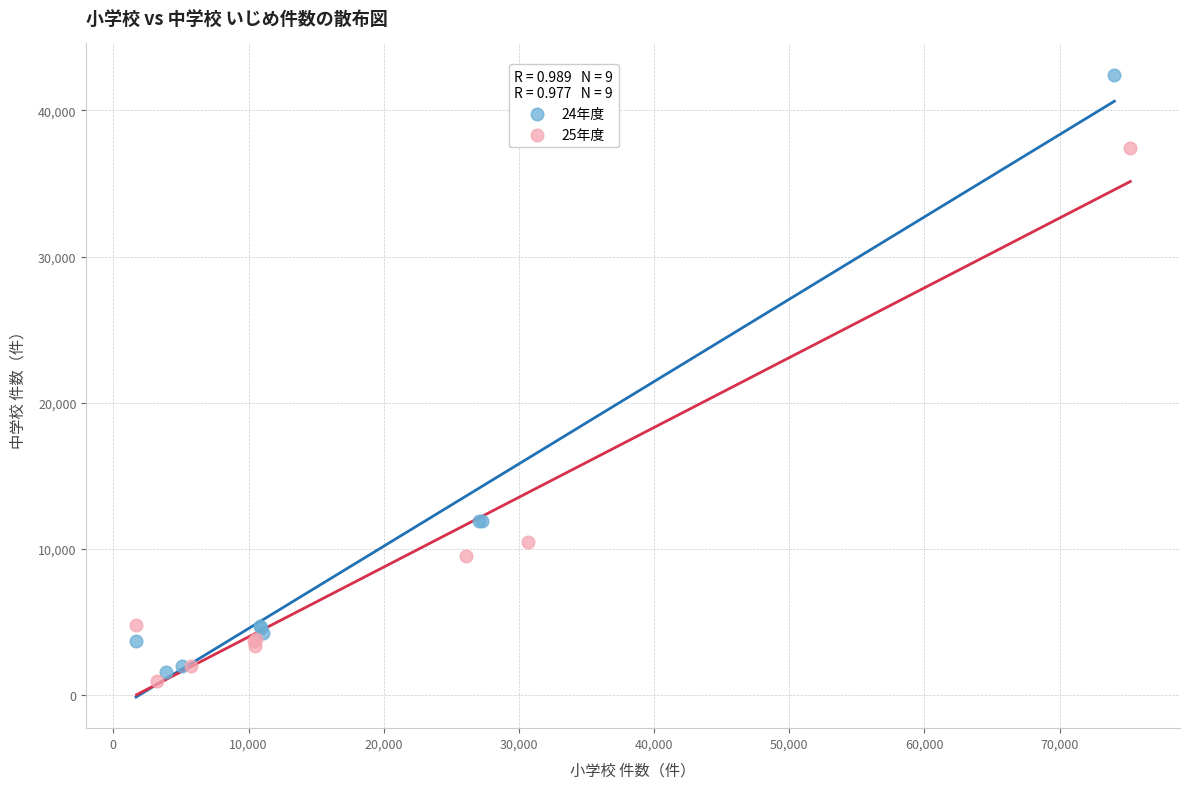

Which series has the largest Y range (max minus min)?

24年度